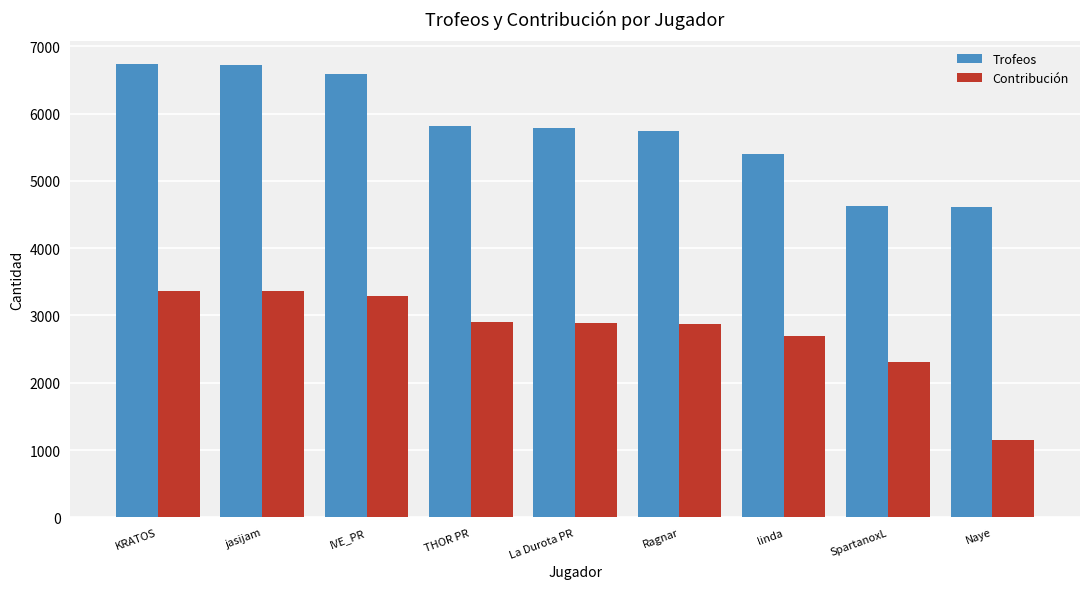

The Contribución series shows 2893 at La Durota PR. True or false?

True